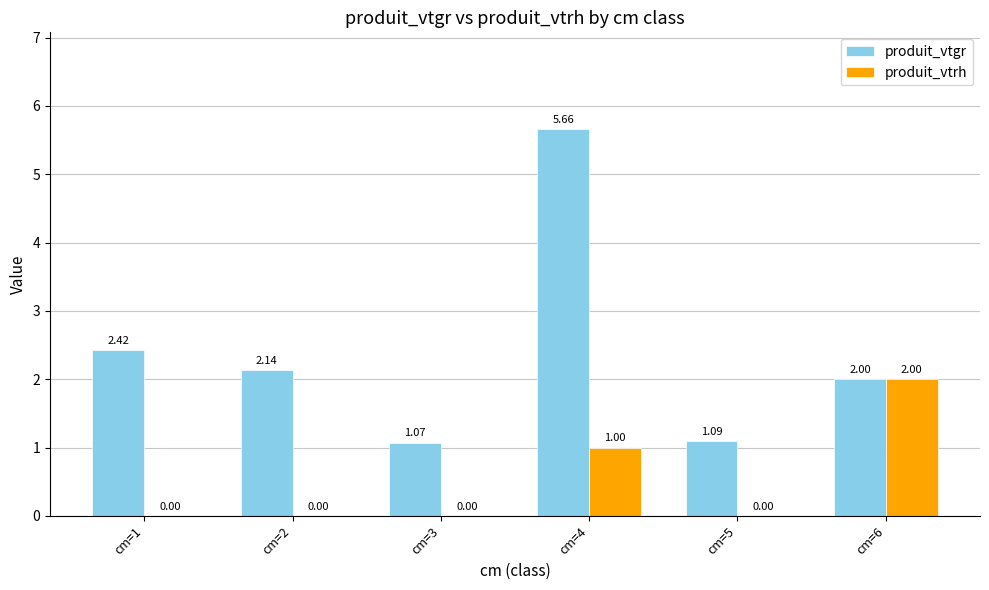

What is the sum of all produit_vtrh values?

3.0